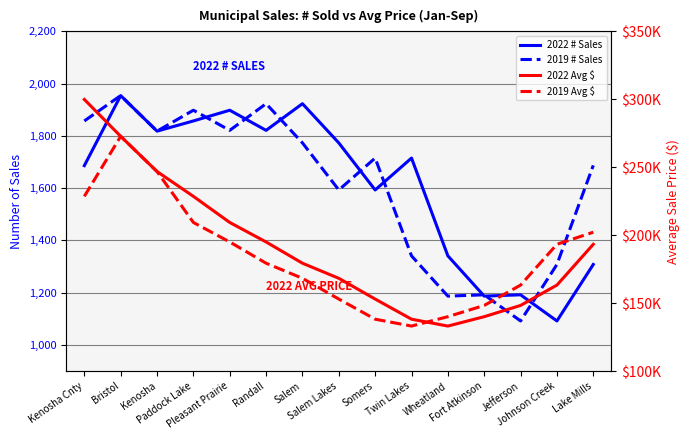

What is the label of the 3rd point from the right?

Jefferson